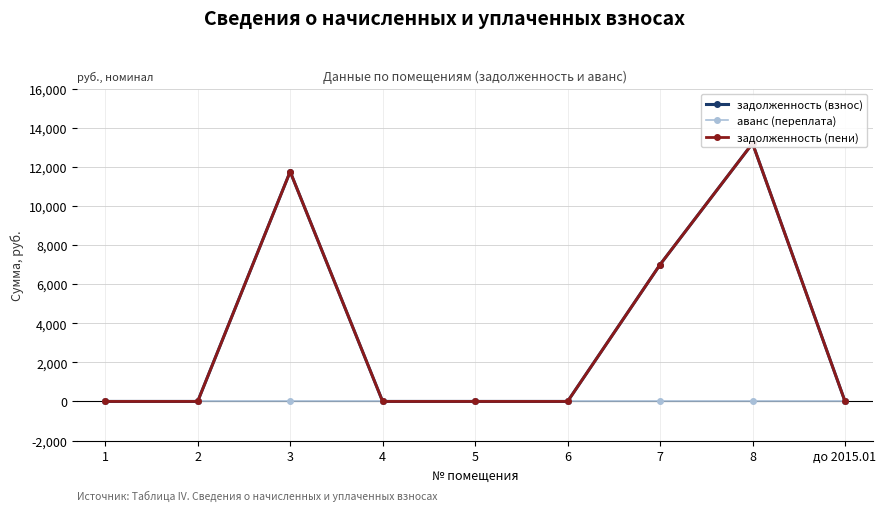

What are all the series names shown in the legend?

задолженность (взнос), аванс (переплата), задолженность (пени)